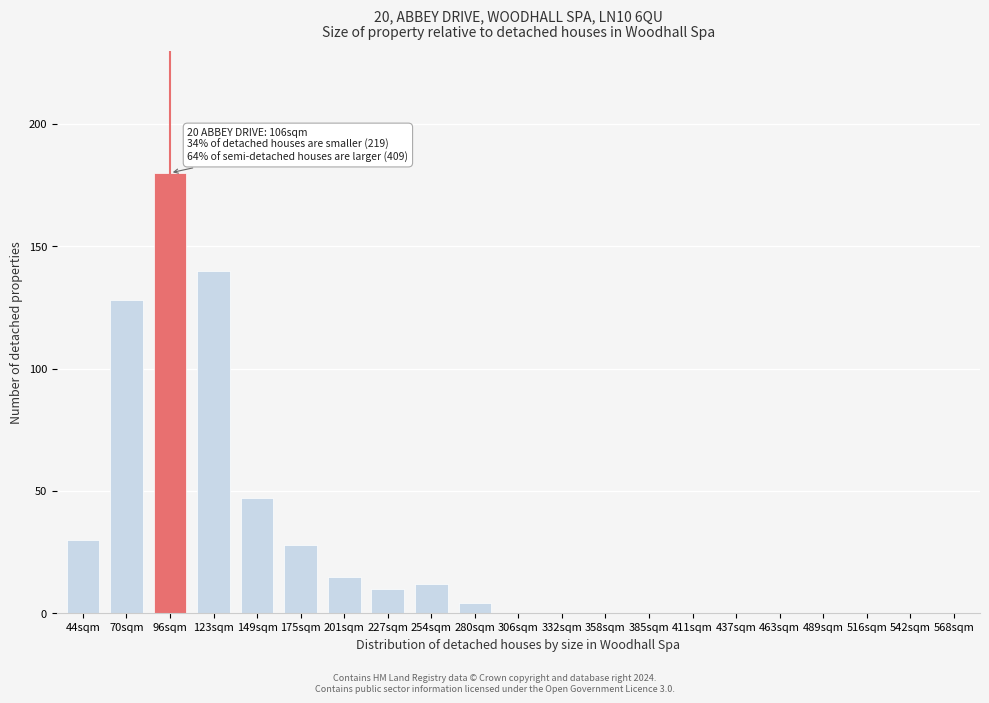

Reading right to left, what are all the values shown in this chart?

568sqm=0	542sqm=0	516sqm=0	489sqm=0	463sqm=0	437sqm=0	411sqm=0	385sqm=0	358sqm=0	332sqm=0	306sqm=0	280sqm=4	254sqm=12	227sqm=10	201sqm=15	175sqm=28	149sqm=47	123sqm=140	96sqm=180	70sqm=128	44sqm=30